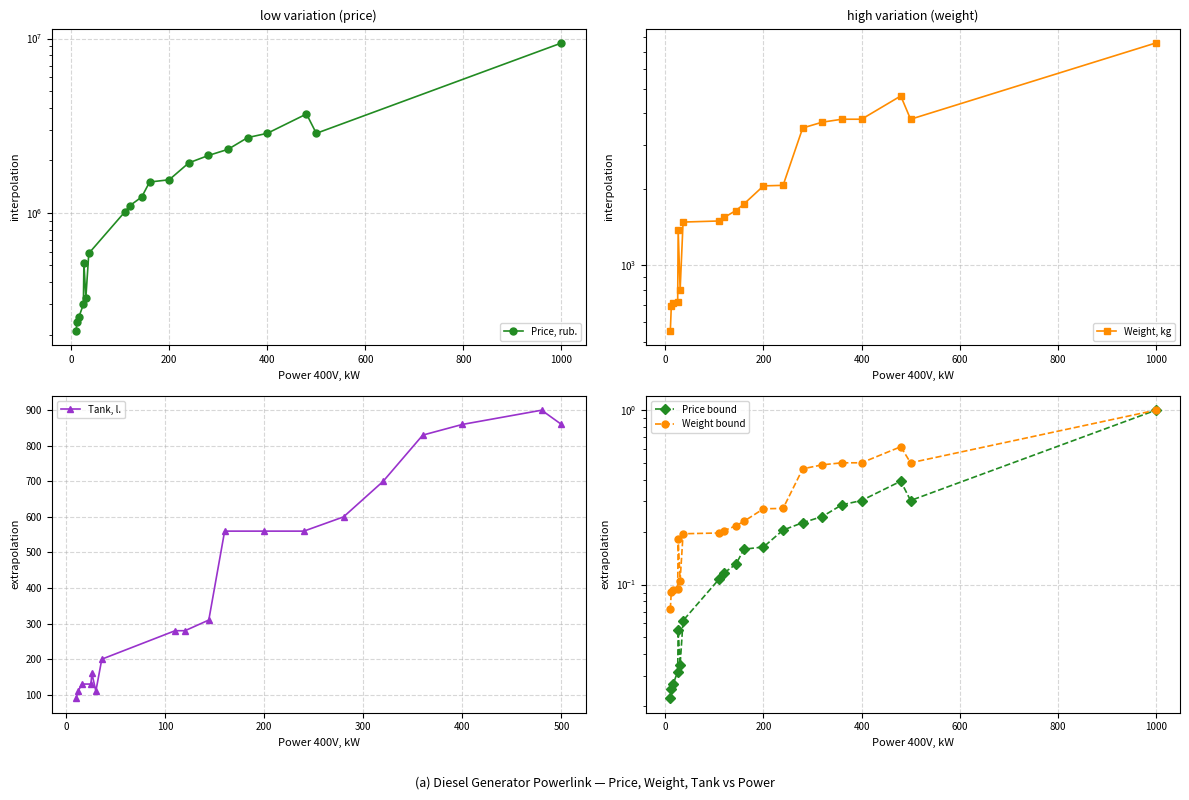

At which category does Weight, kg reach its first local peak?

26